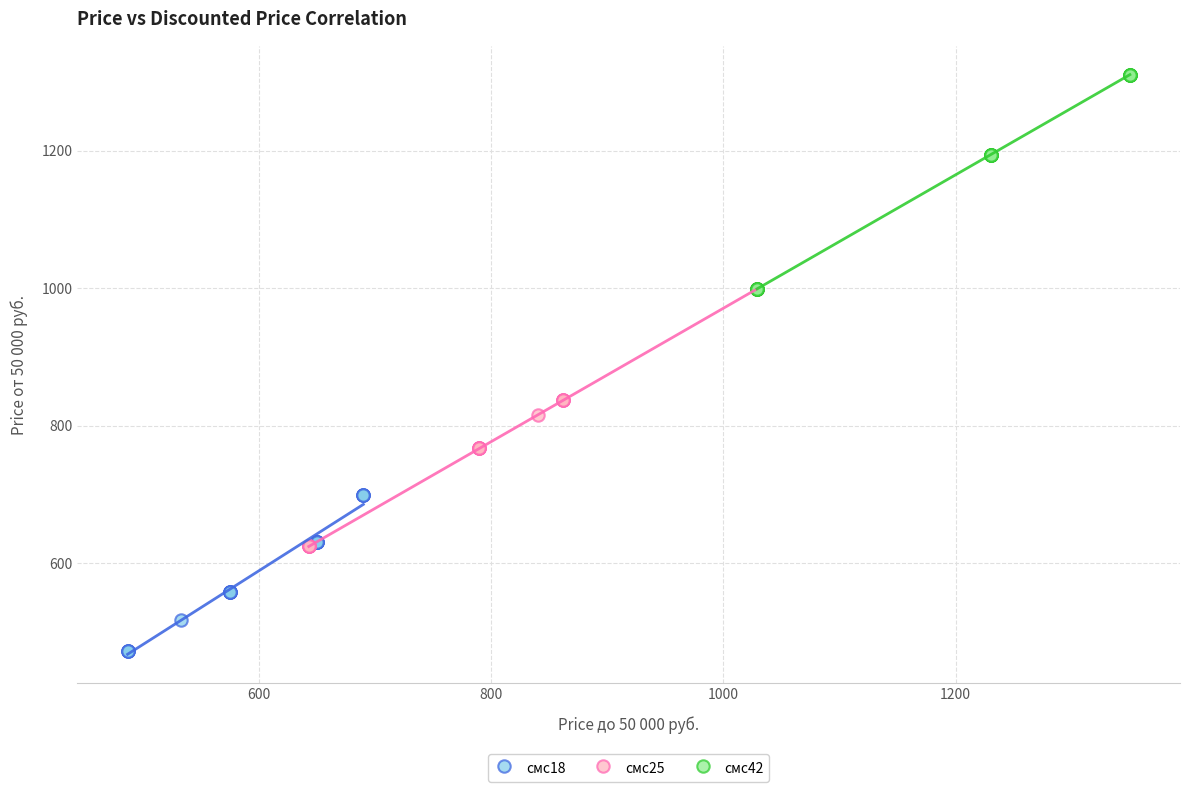

Which series has the widest spread of Y values?

смс25